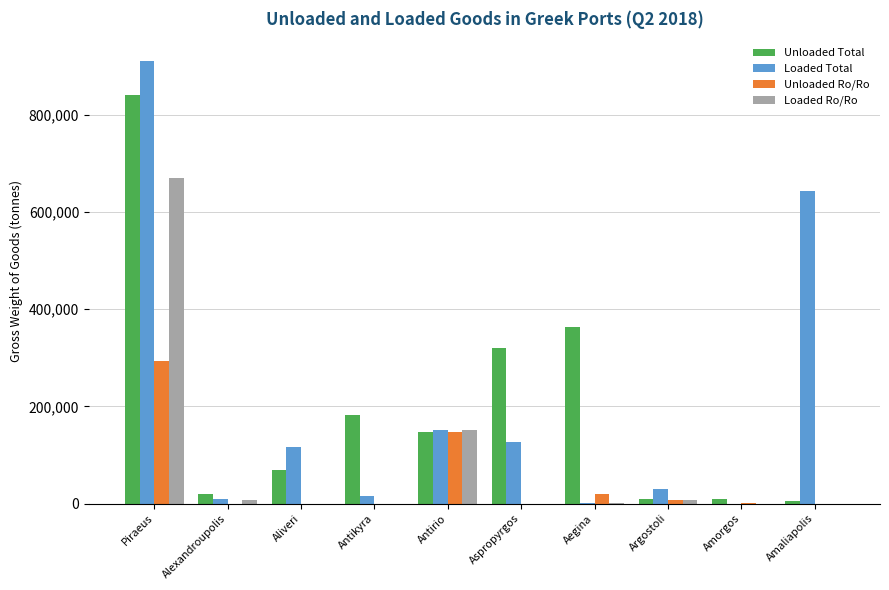

Count the number of categories in the chart.

10